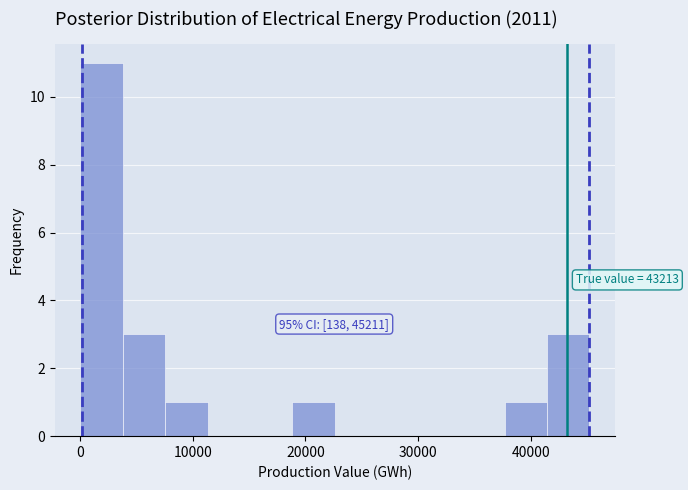

Read against the x-axis, roughly where is the centre of the tallest bar?

2000